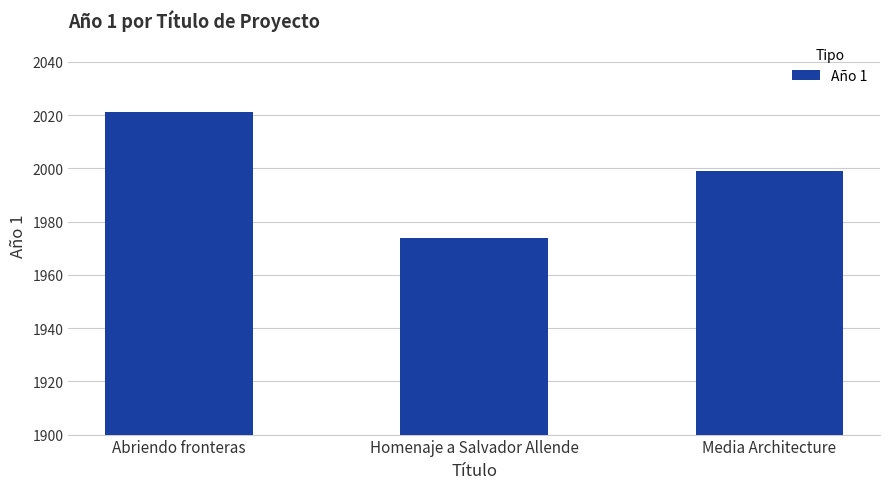

What is the change in value from Abriendo fronteras to Media Architecture?

-22